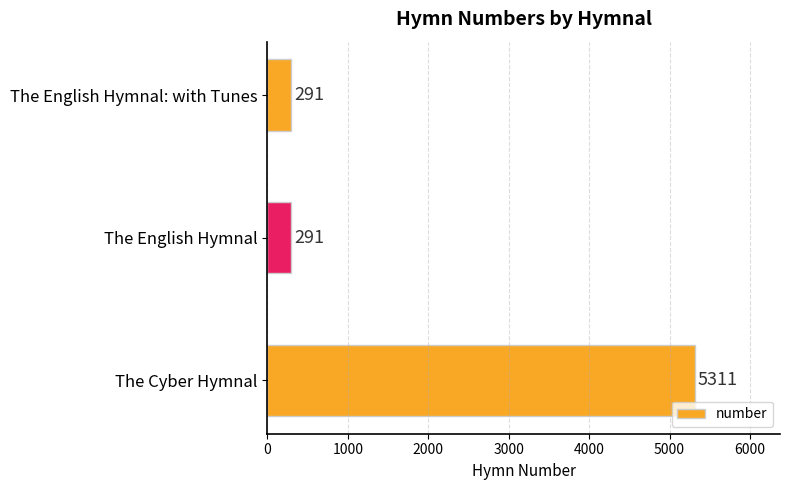

Between The English Hymnal: with Tunes and The Cyber Hymnal, which is larger?

The Cyber Hymnal